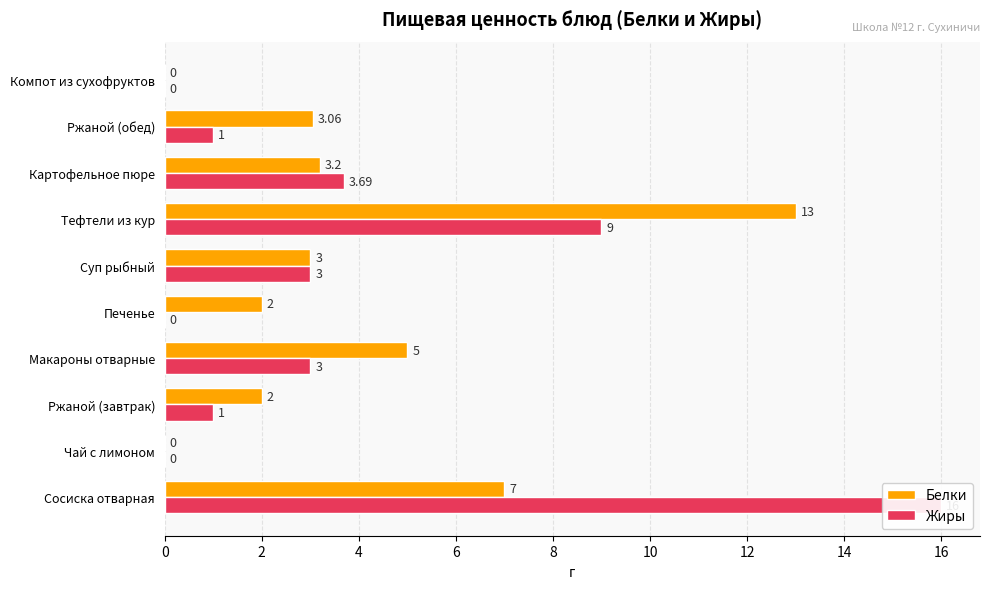

At Тефтели из кур, list the series in order from largest to smallest.

Белки, Жиры